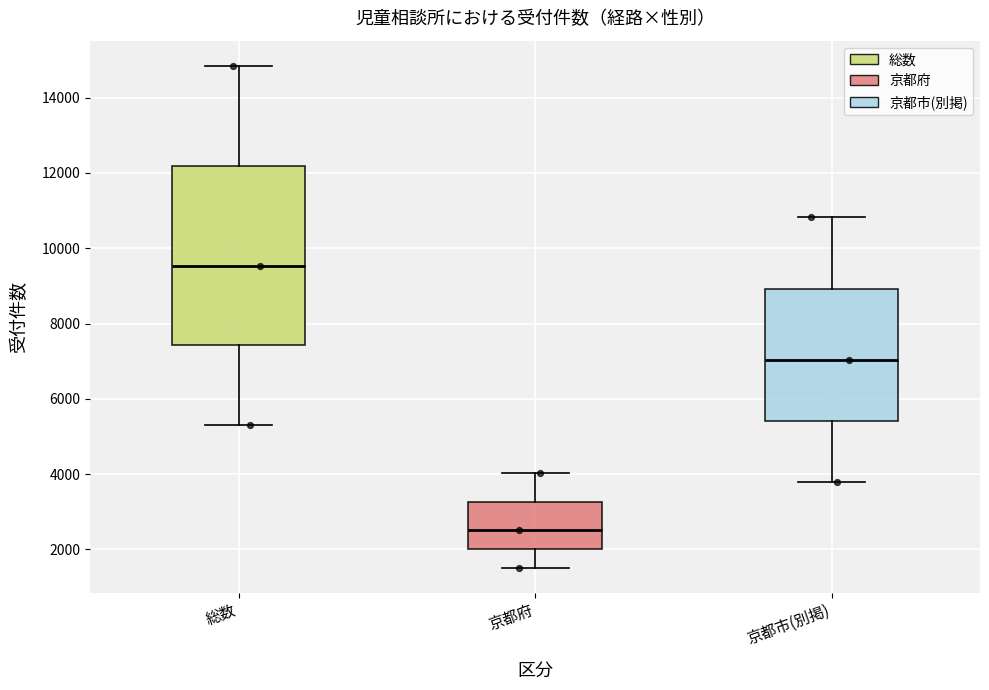

Reading left to right, read every box against the y-axis: the position of its median line, the range the box covers, and the ends of its whiskers. The values are not printed on the chart, so give them approximately, as read against the axis.

総数: median 9600, box 7400 to 12200, whiskers 5400 to 14800
京都府: median 2600, box 2000 to 3200, whiskers 1600 to 4000
京都市(別掲): median 7000, box 5400 to 9000, whiskers 3800 to 10800